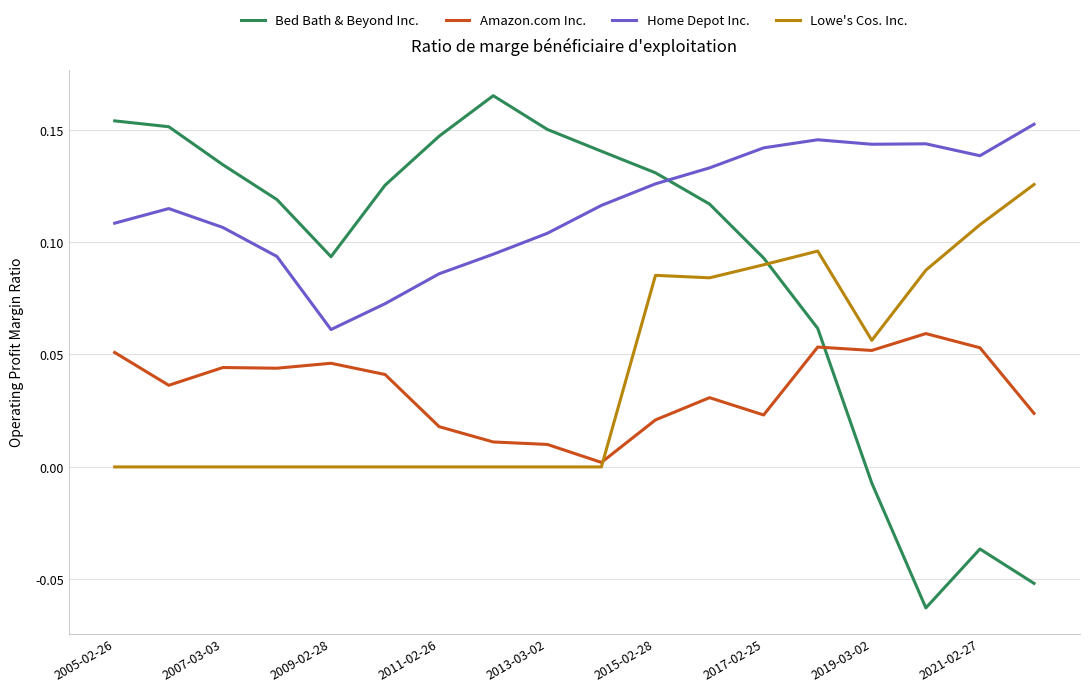

Is this an area chart (filled region under the line)?

No